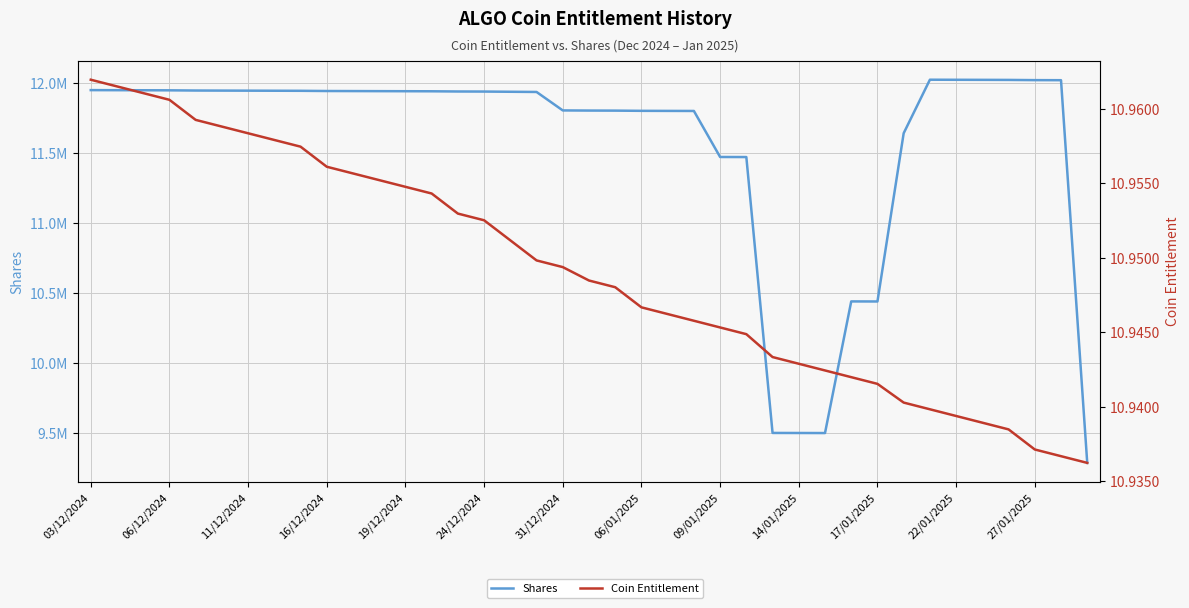

Reading left to right, list all the values displayed in this chart.

Shares: 11948520.7	11948031.0	11947541.3	11947051.7	11945582.9	11945093.3	11944603.7	11944114.2	11943624.7	11942156.3	11941666.8	11941177.4	11940688.0	11940198.7	11938730.7	11938241.4	11936773.7	11935306.2	11803424.5	11802454.4	11801969.4	11800514.4	11800029.4	11799544.5	11470699.9	11470228.5	9498817.9	9498427.6	9498037.2	10438658.0	10438229.0	11640462.1	12022877.9	12022383.8	12021889.7	12021395.7	12019913.7	12019419.7	9284866.2
Coin Entitlement: 11.0	11.0	11.0	11.0	11.0	11.0	11.0	11.0	11.0	11.0	11.0	11.0	11.0	11.0	11.0	11.0	11.0	10.9	10.9	10.9	10.9	10.9	10.9	10.9	10.9	10.9	10.9	10.9	10.9	10.9	10.9	10.9	10.9	10.9	10.9	10.9	10.9	10.9	10.9